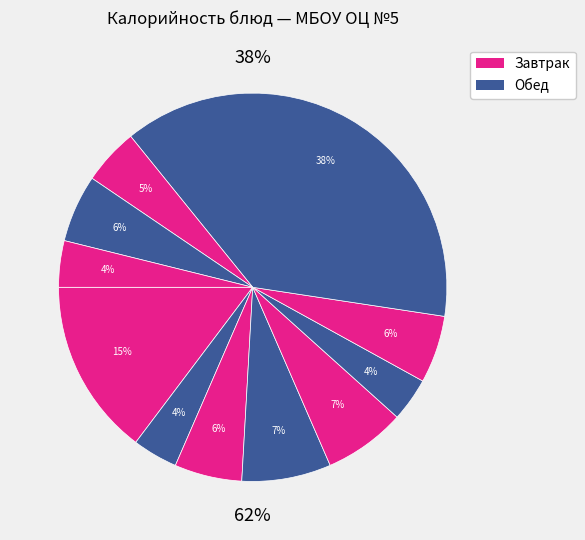

To the nearest percent, what percentage of the pie is Хлеб ржано-пшеничный?

4%